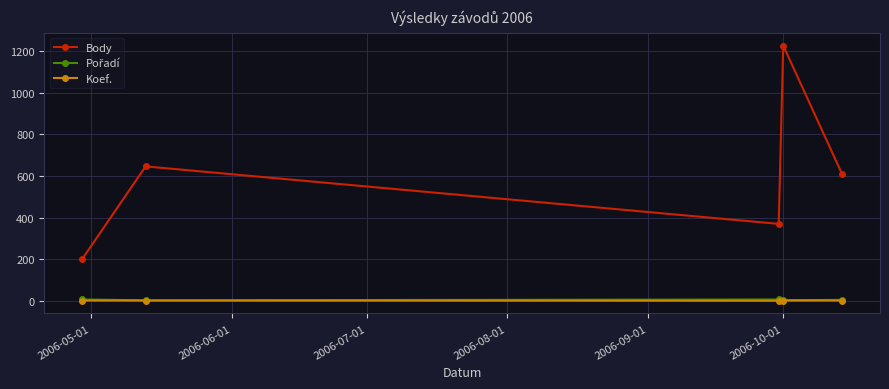

True or false: Body has more than 0 interior local peaks.

True